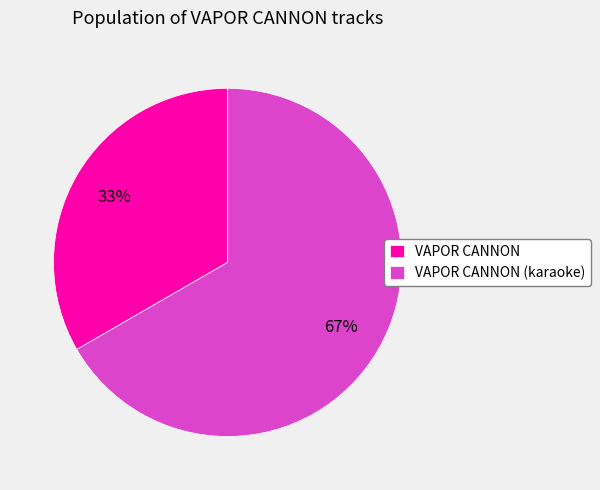

Approximately how many times larger is the value at VAPOR CANNON compared to VAPOR CANNON (karaoke)?

0.5